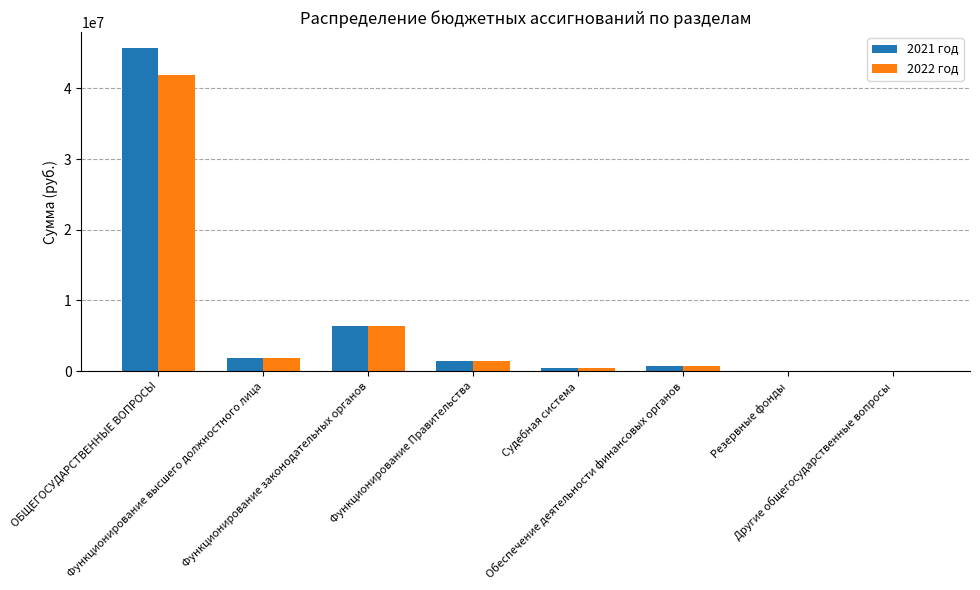

What is the total value across all series at Судебная система?

880197.1